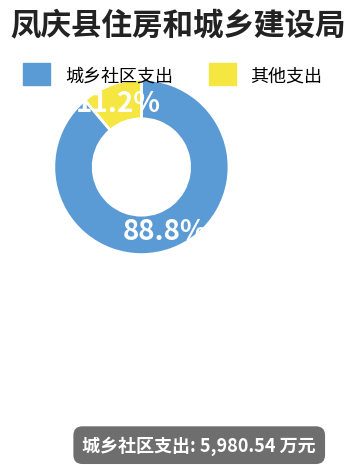

Does any single category account for the majority?

Yes